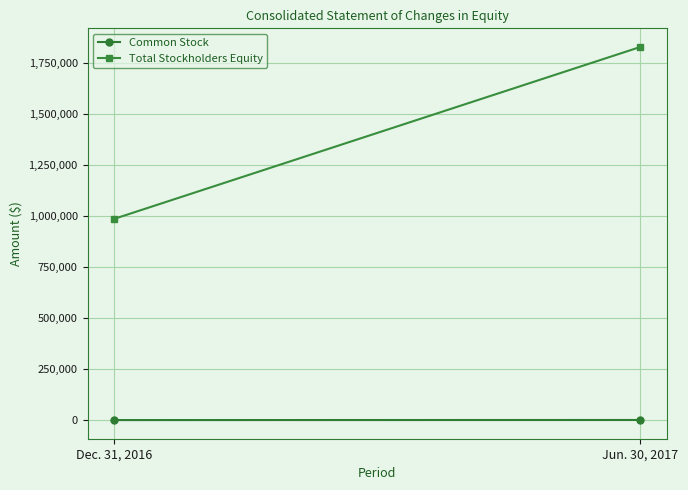

What value does the Common Stock series have at Jun. 30, 2017, to the nearest 5?

1045